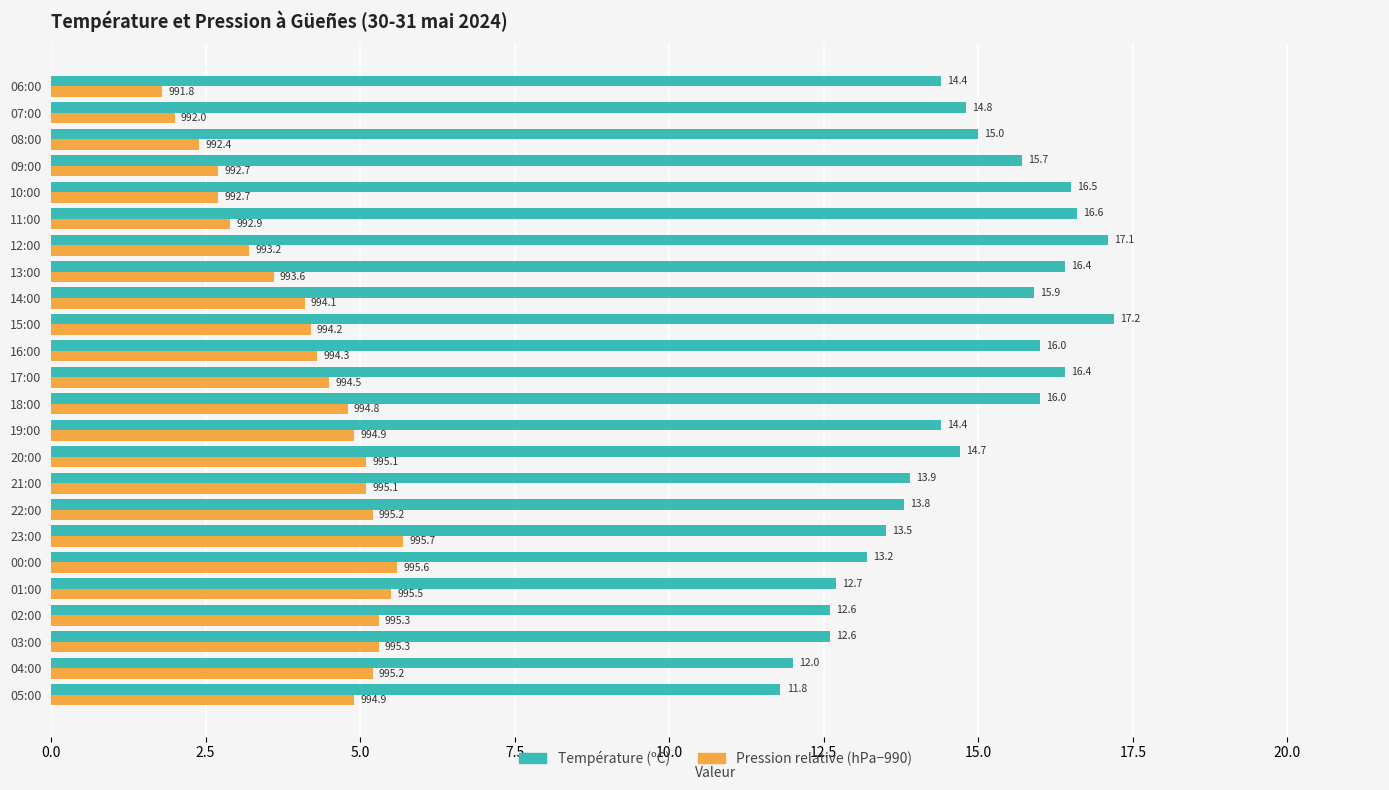

What is the difference between the highest and lowest values at 07:00?

12.8